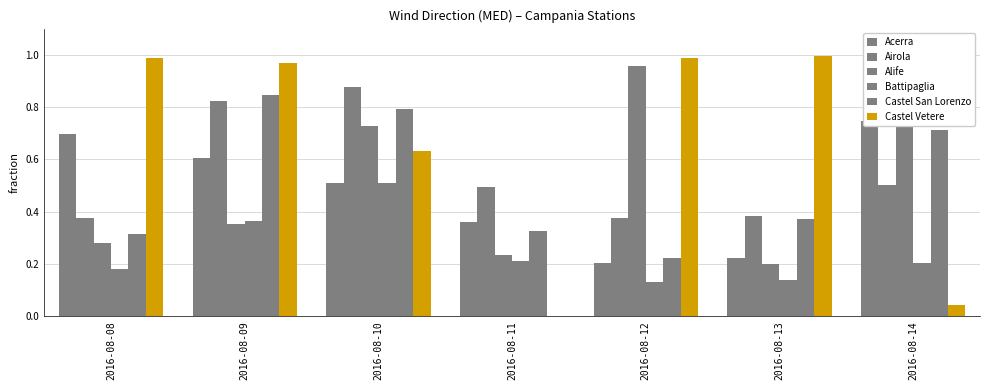

What is the value of the Battipaglia bar at the 5th from the left?

0.1